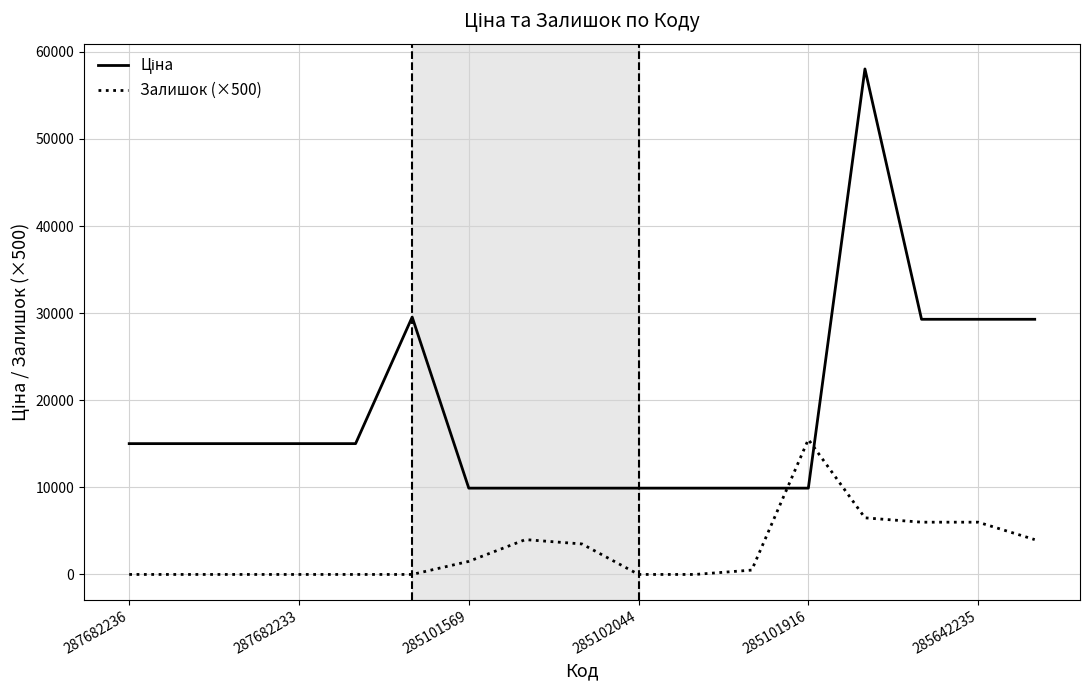

What is the difference between the maximum and minimum values in the Залишок (×500) series?

15500.0